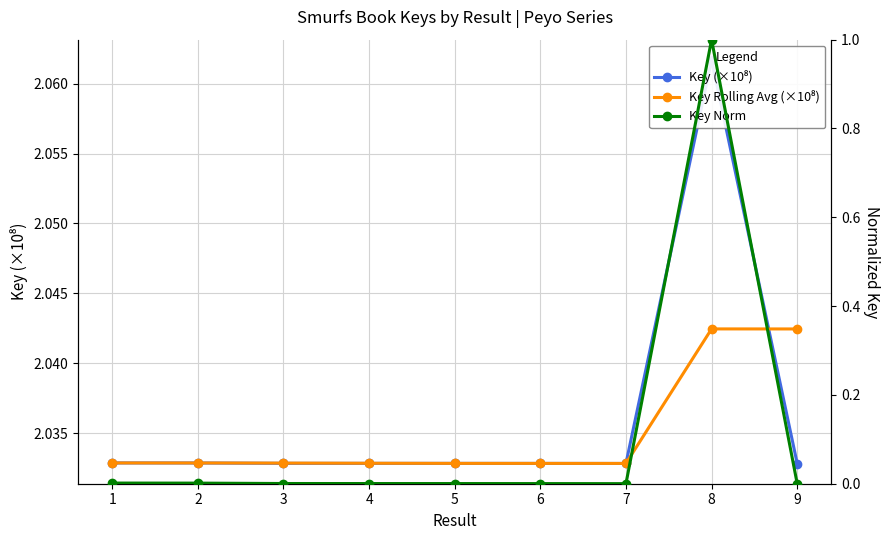

Where is Key (×10⁸) nearest to the value 2?

9